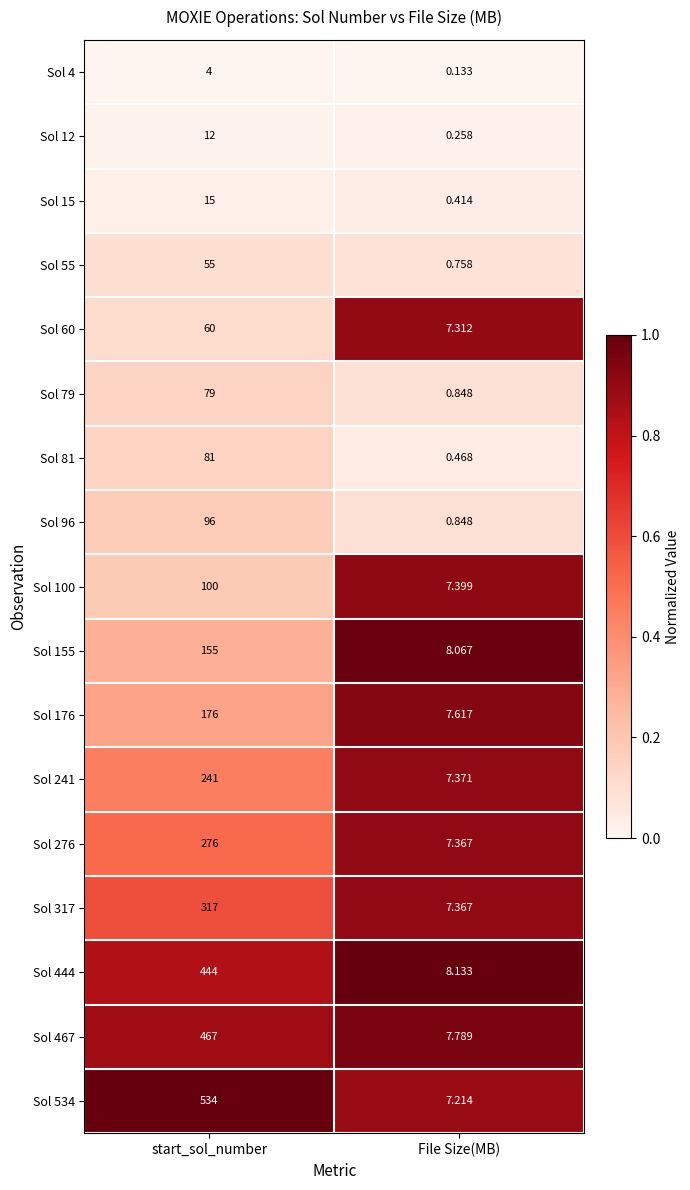

What is the total value across all series at File Size(MB)?

79.4